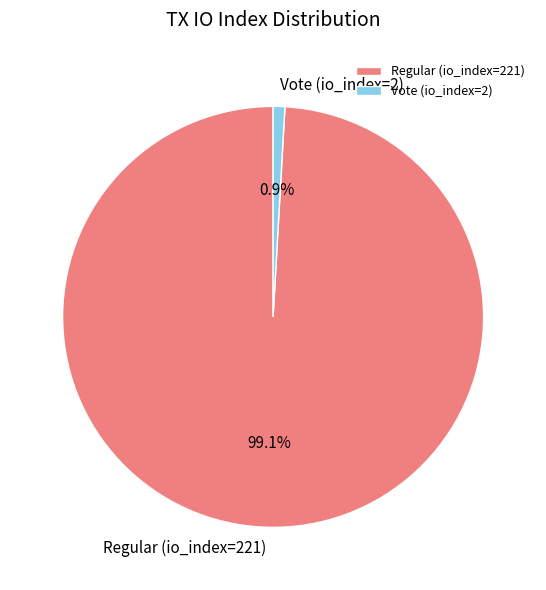

Which slice is the largest?

Regular (io_index=221)